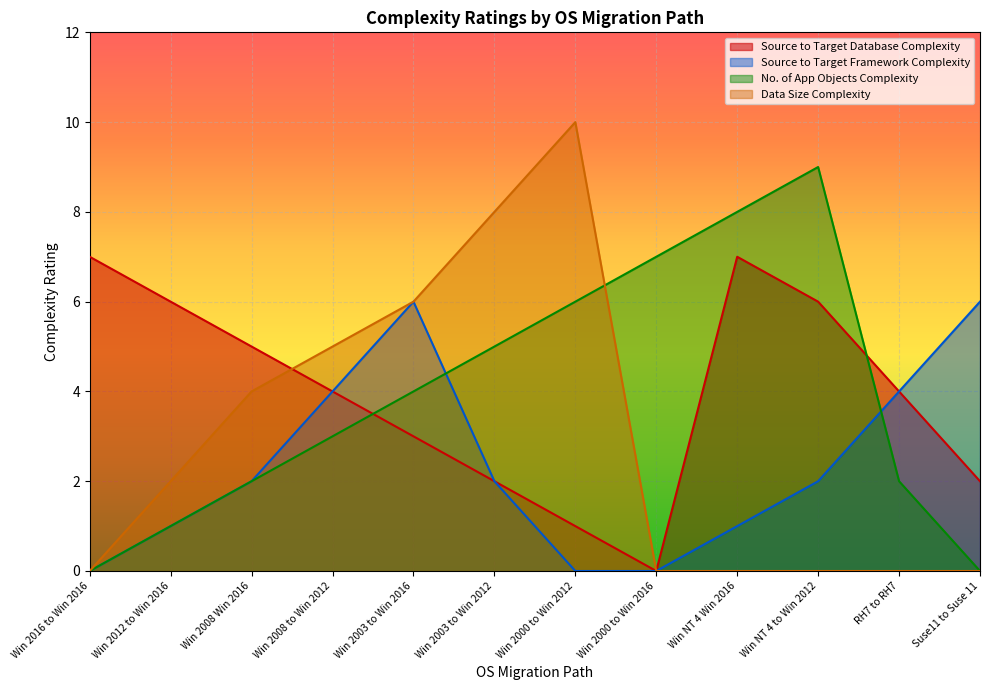

At which category does Source to Target Database Complexity reach its first local peak?

Win NT 4 Win 2016